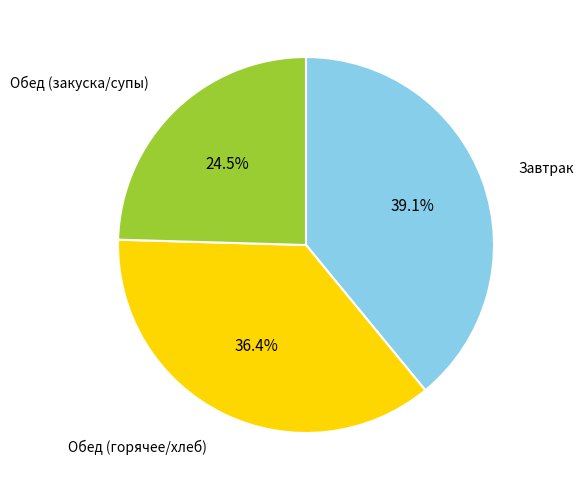

Does any single category account for the majority?

No